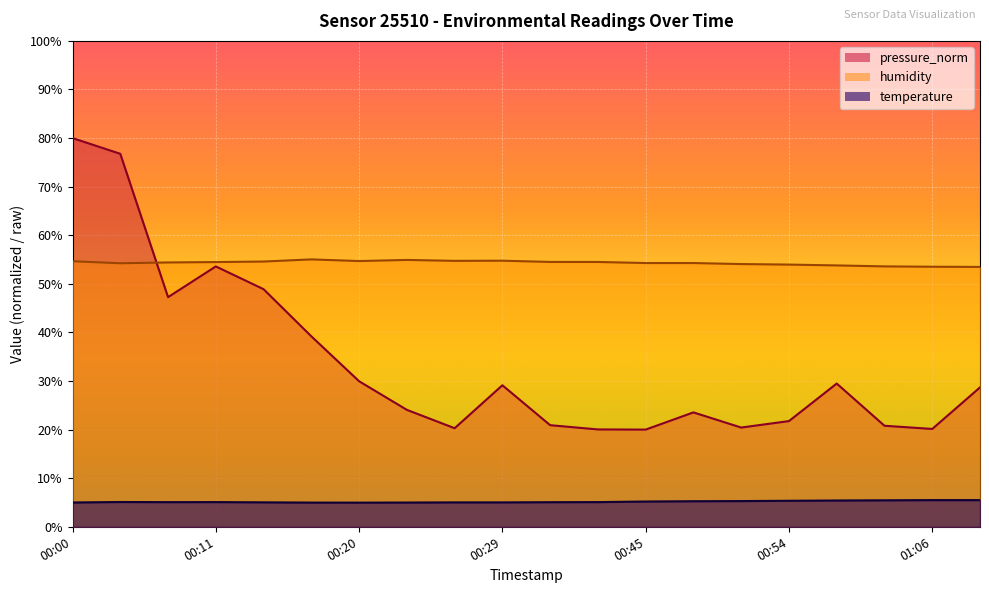

What position from the right is 00:57?

4